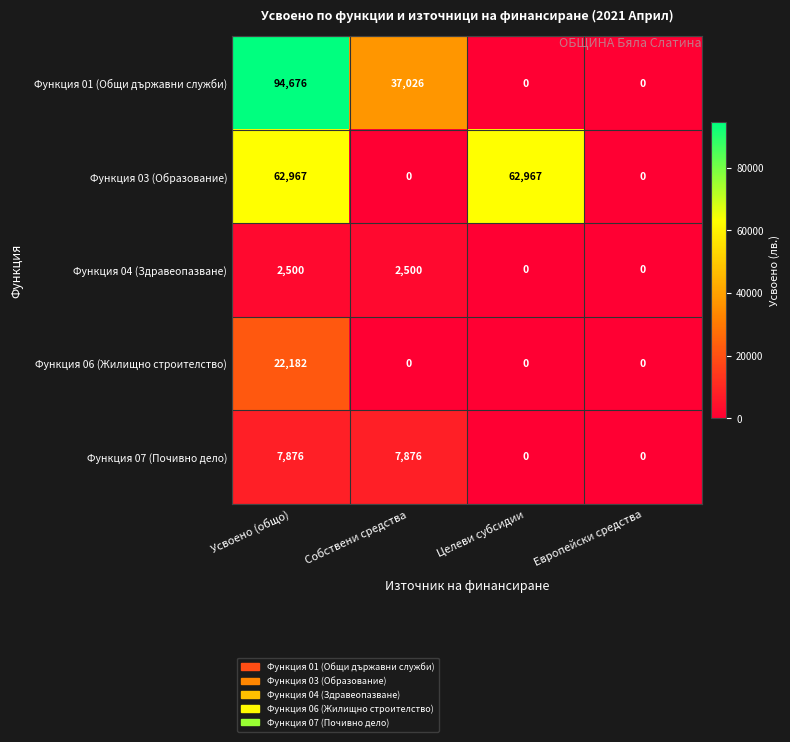

Which series changed the most between Собствени средства and Европейски средства?

Функция 01 (Общи държавни служби)